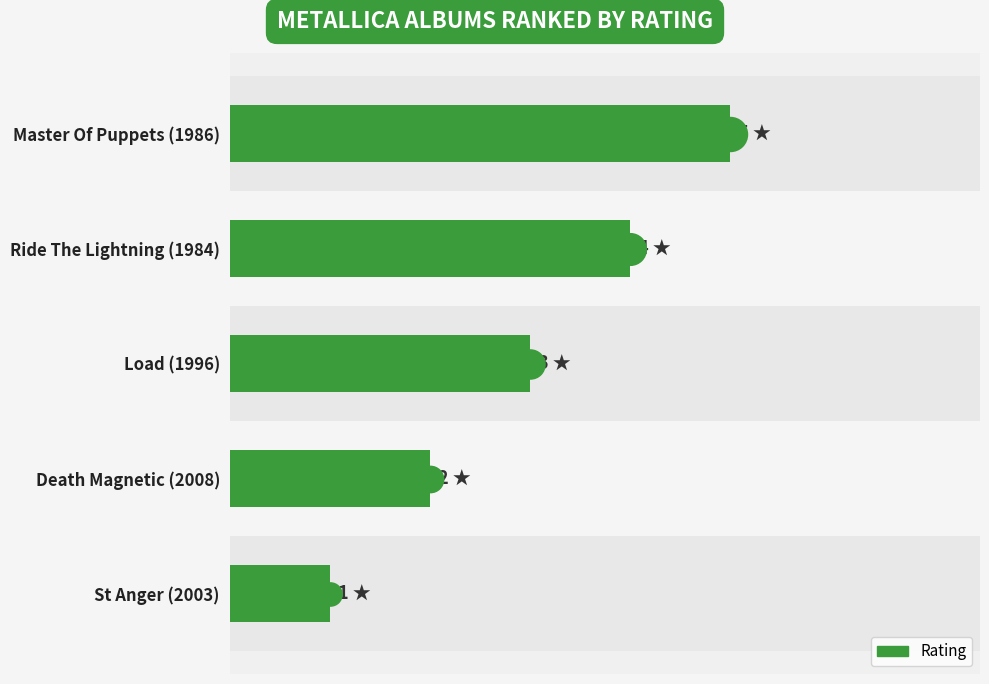

Approximately how many times larger is the value at Master Of Puppets (1986) compared to Load (1996)?

1.7